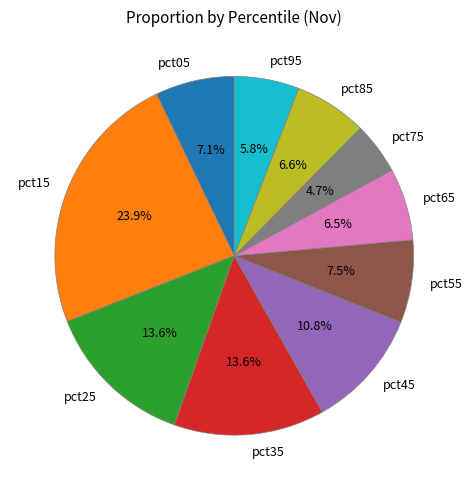

To the nearest percent, what is the combined percentage of pct25 and pct85?

20%